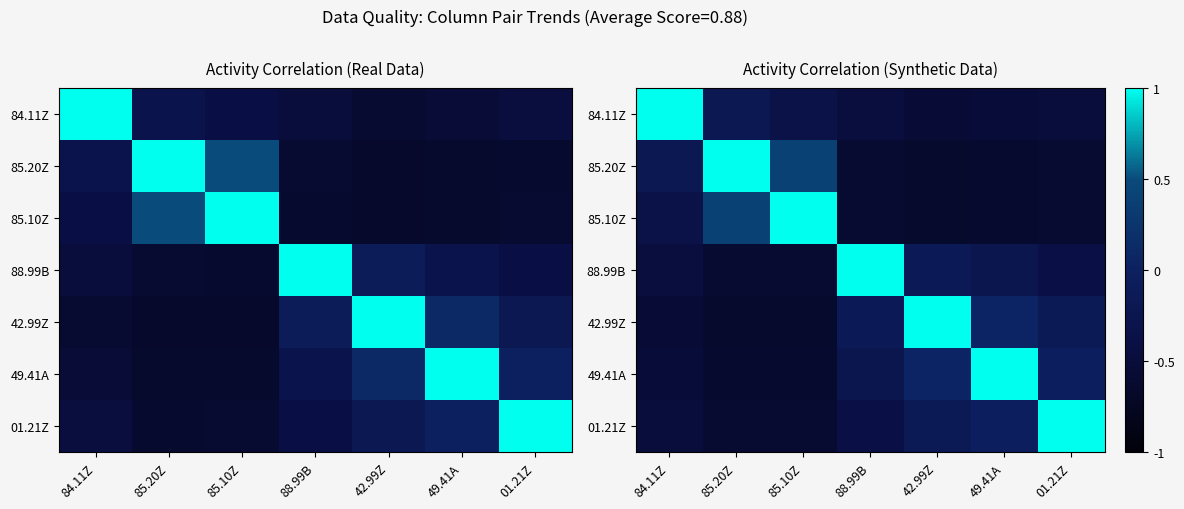

True or false: 88.99B has a value of -0.1 at 42.99Z.

True